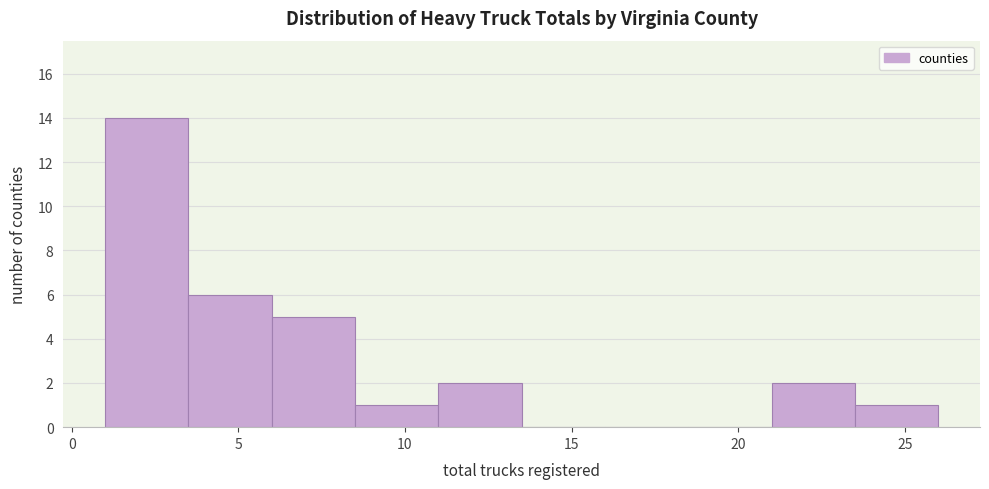

What is the height of the bar covering 6.0 to 8.5 on the x-axis? The values are not printed on the chart, so give them approximately, as read against the axis.

5